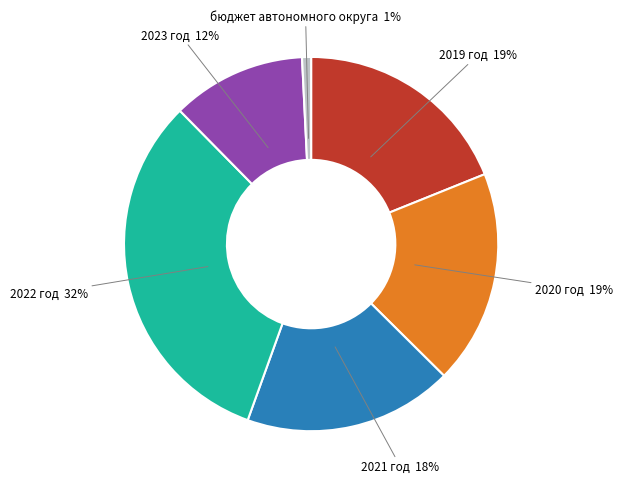

Which slice is the smallest?

бюджет автономного округа